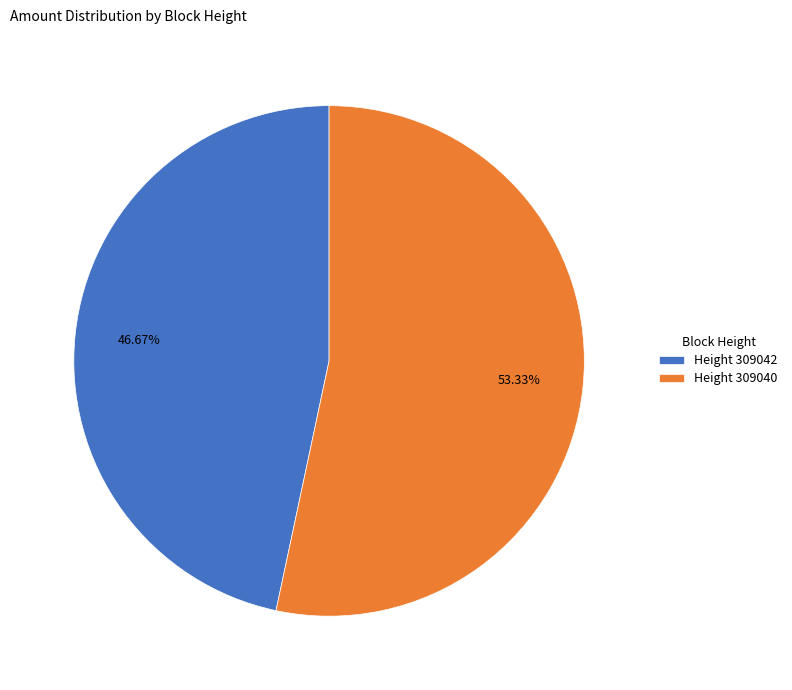

Approximately how many times larger is the value at Height 309040 compared to Height 309042?

1.1